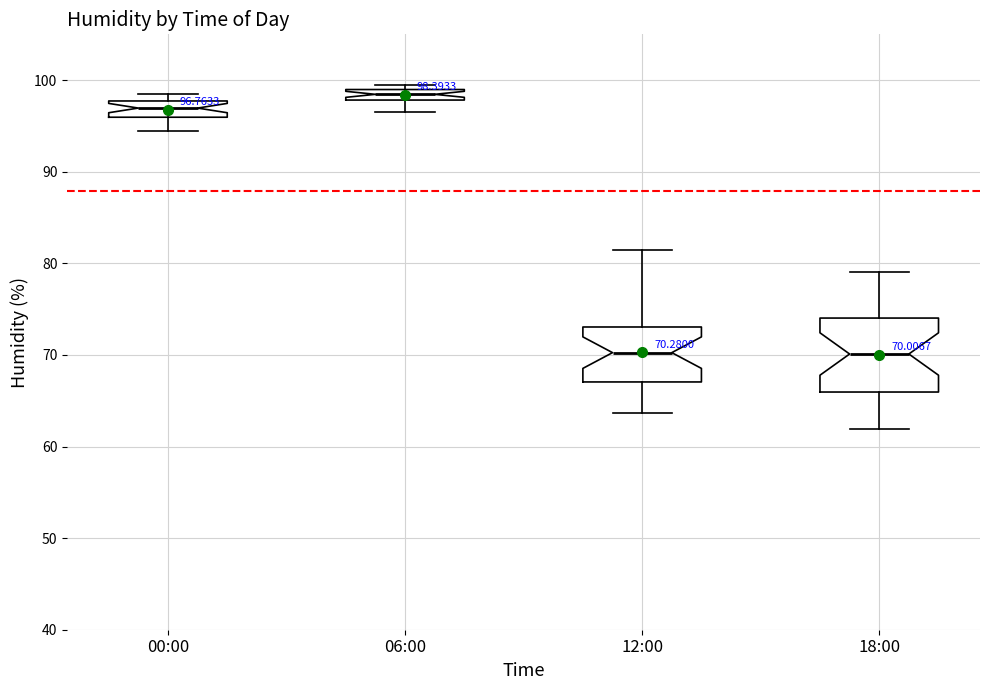

Which box is the tallest, from its lower edge to its upper edge?

18:00